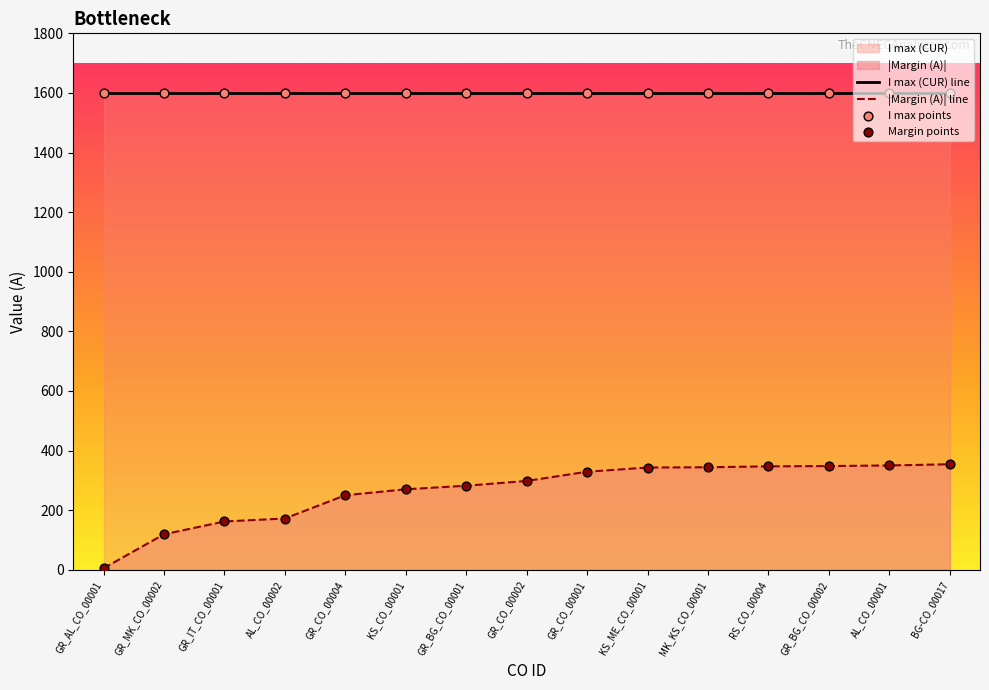

At which category is the sum across all series the highest?

BG-CO_00017